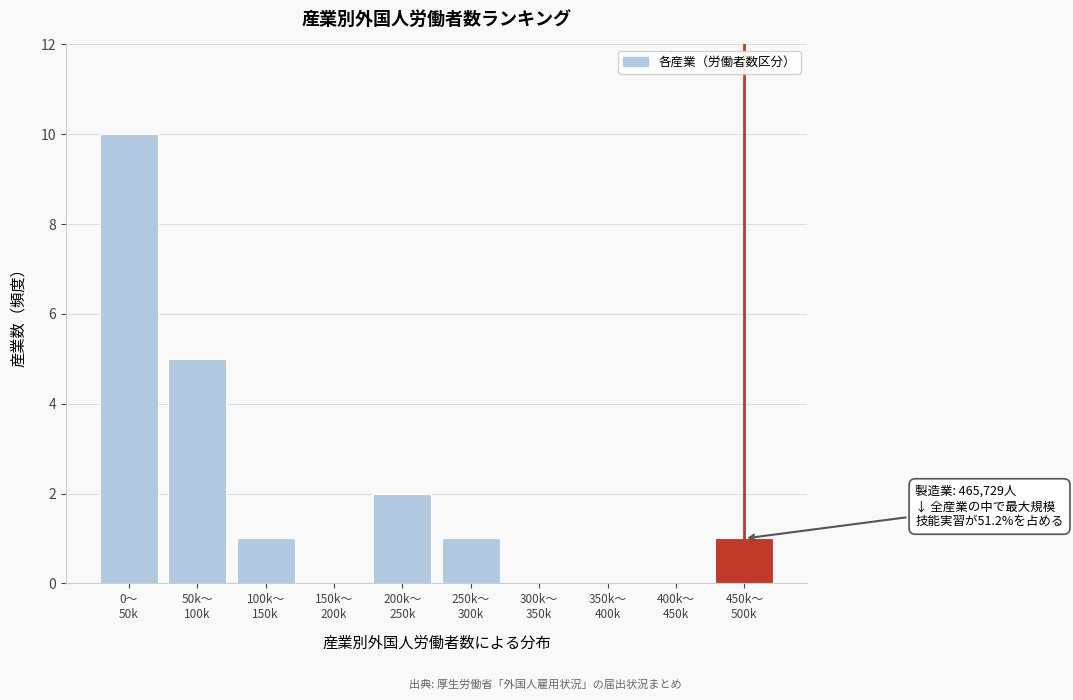

What is the maximum value shown in the chart?

10